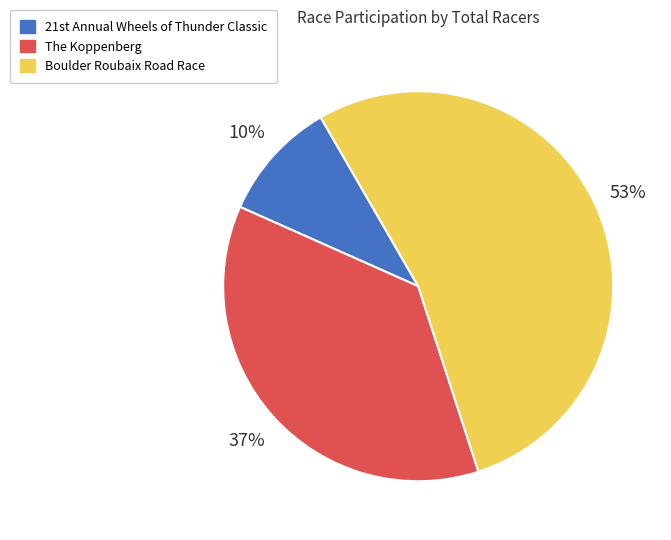

Rank the categories by value from lowest to highest.

21st Annual Wheels of Thunder Classic, The Koppenberg, Boulder Roubaix Road Race